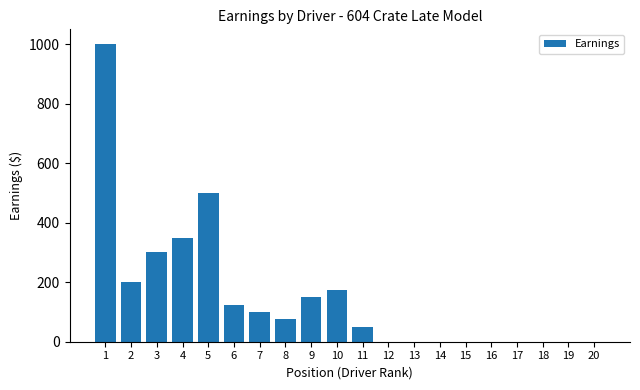

What is the greatest value displayed?

1000